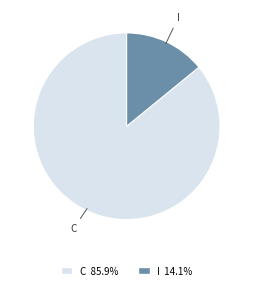

Rank the categories by value from highest to lowest.

C, I